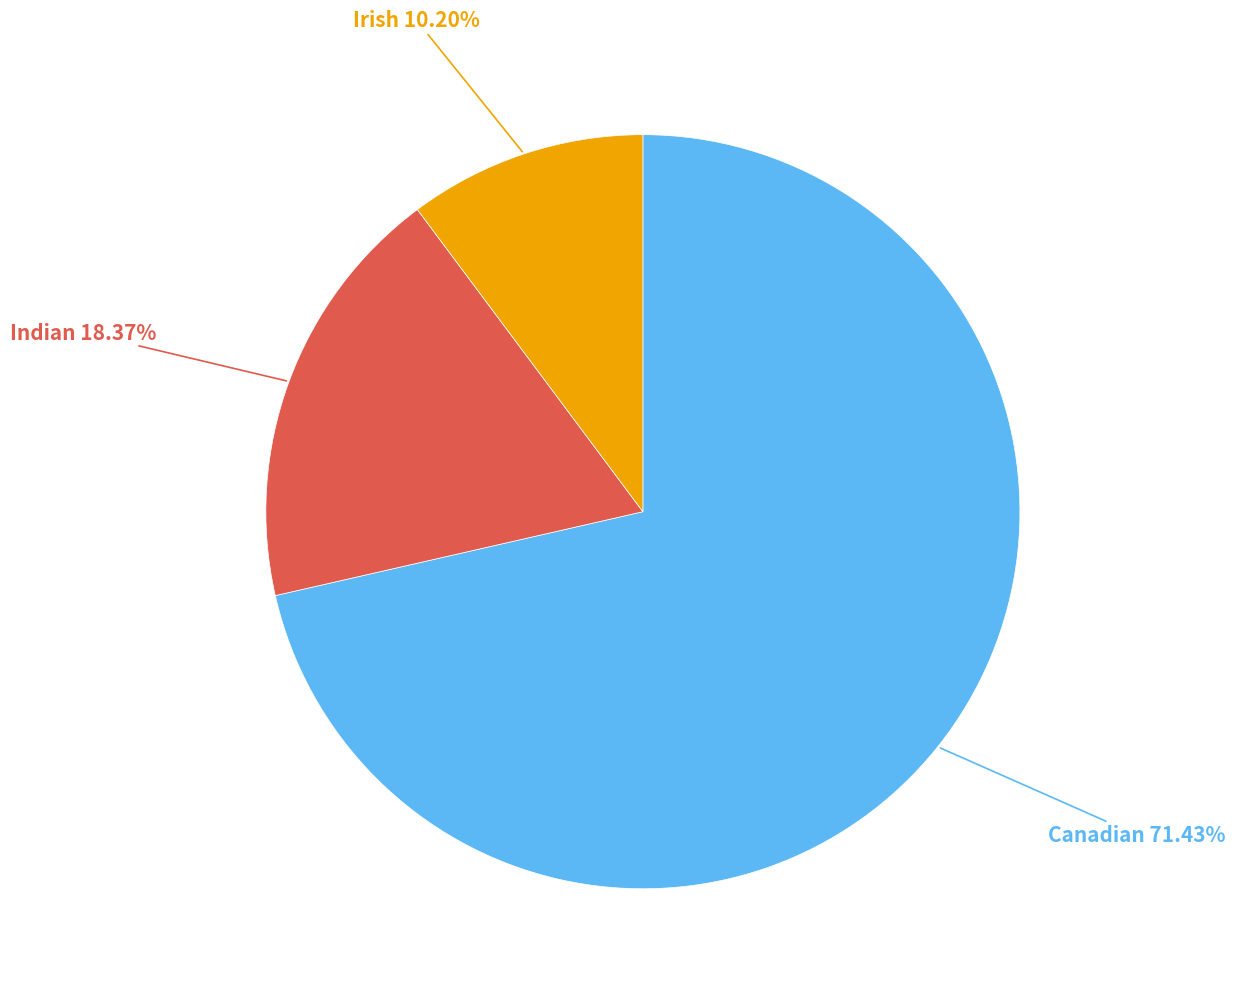

How many segments does this pie chart have?

3